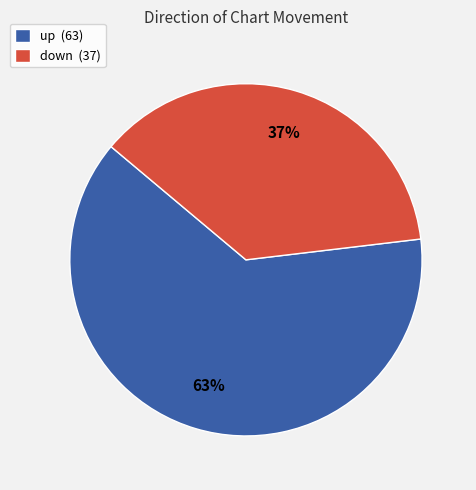

True or false: up accounts for 63% of the total.

True